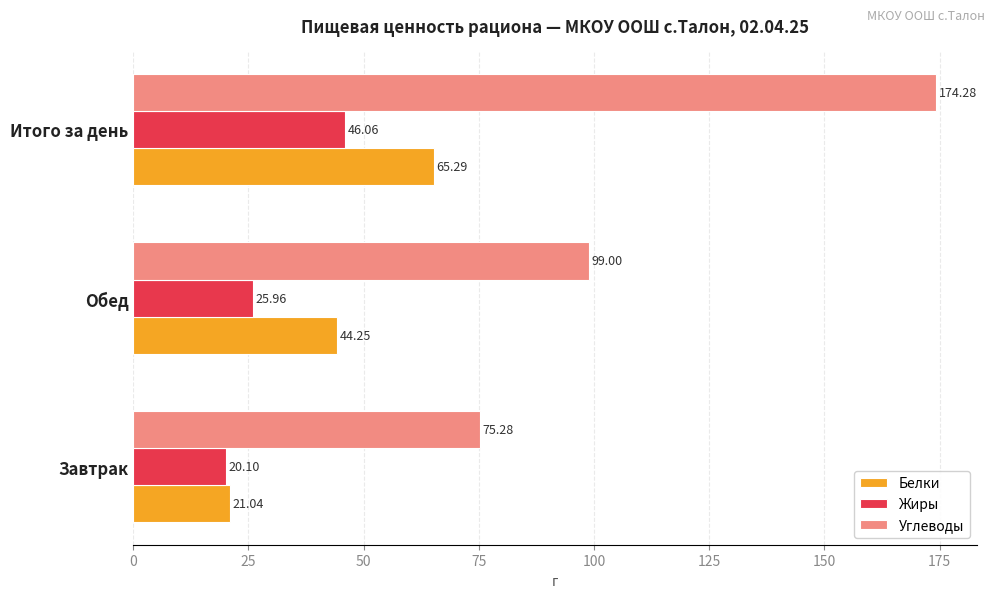

How many data points in Жиры are above 25?

2